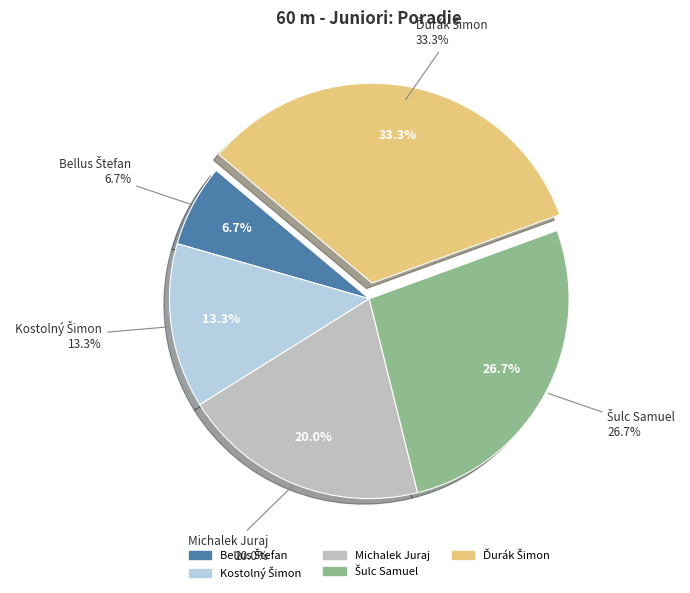

What is the ratio of the value at Bellus Štefan to the value at Ďurák Šimon?

0.2